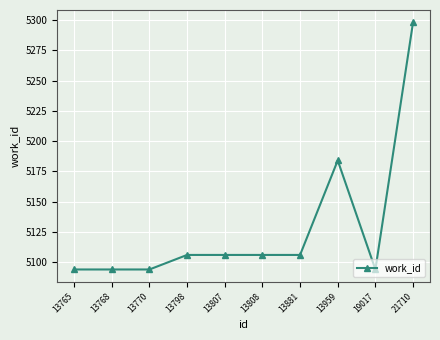

What is the sum of the values at 13881 and 21710?

10404